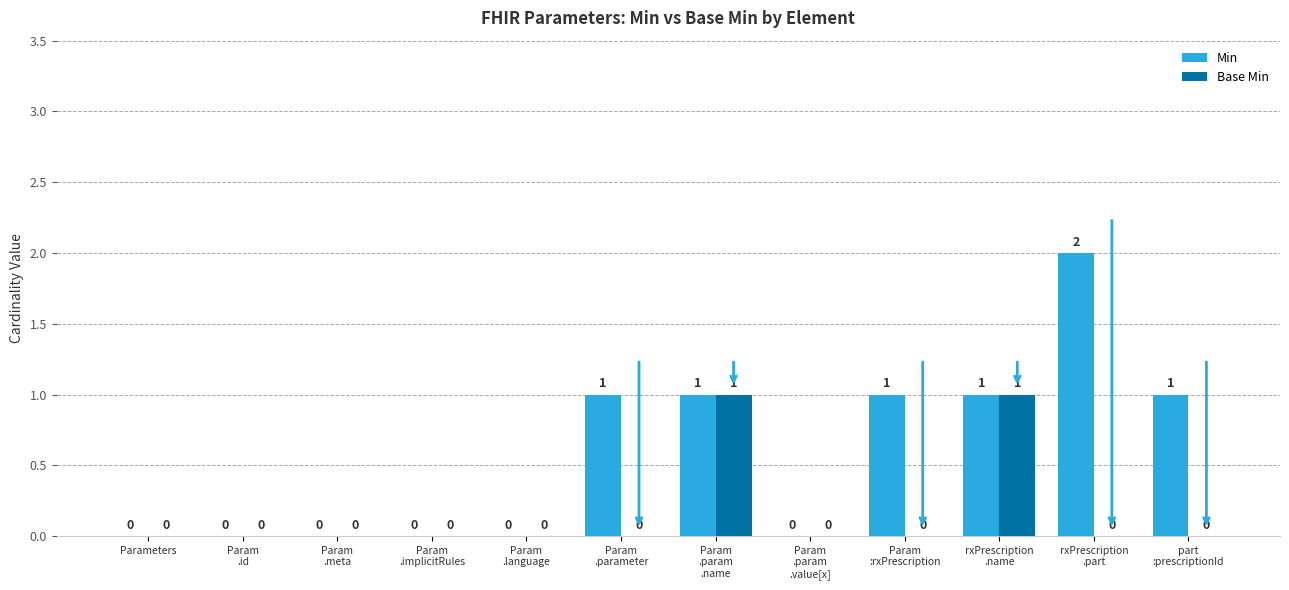

What is the greatest value displayed?

2